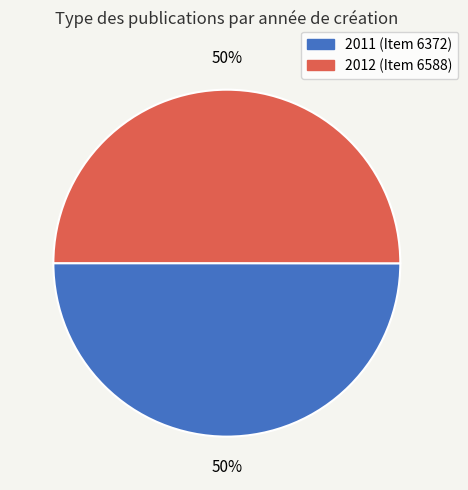

To the nearest percent, what is the average slice percentage?

50%